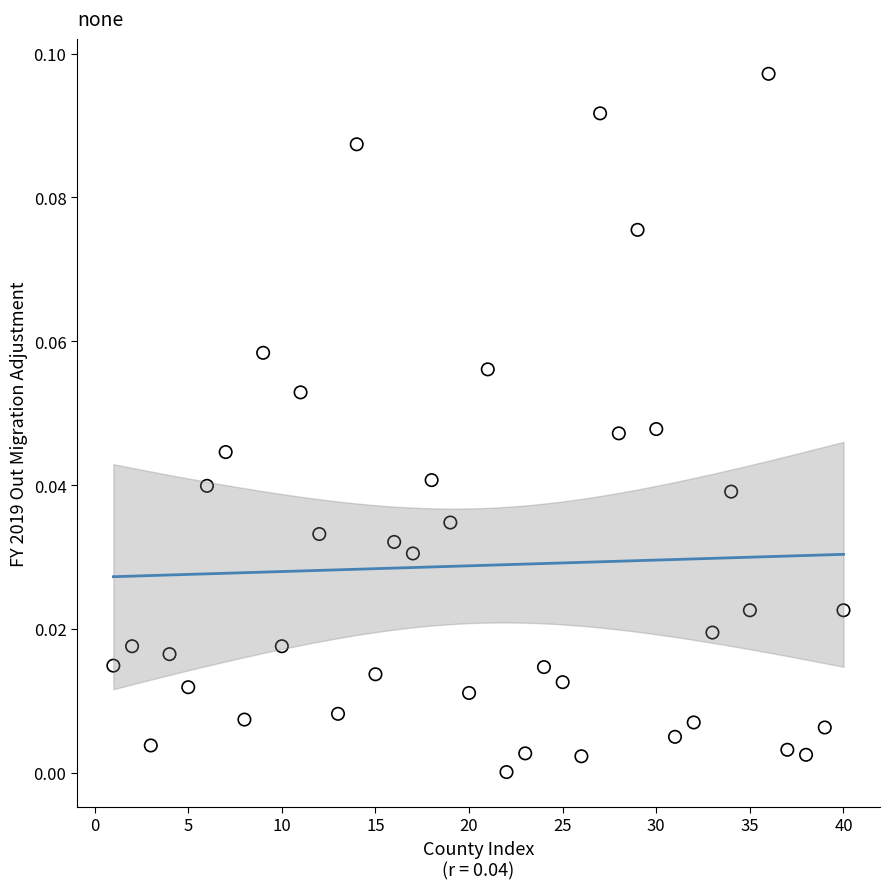

What is the range of X values (max minus min)?

39.0